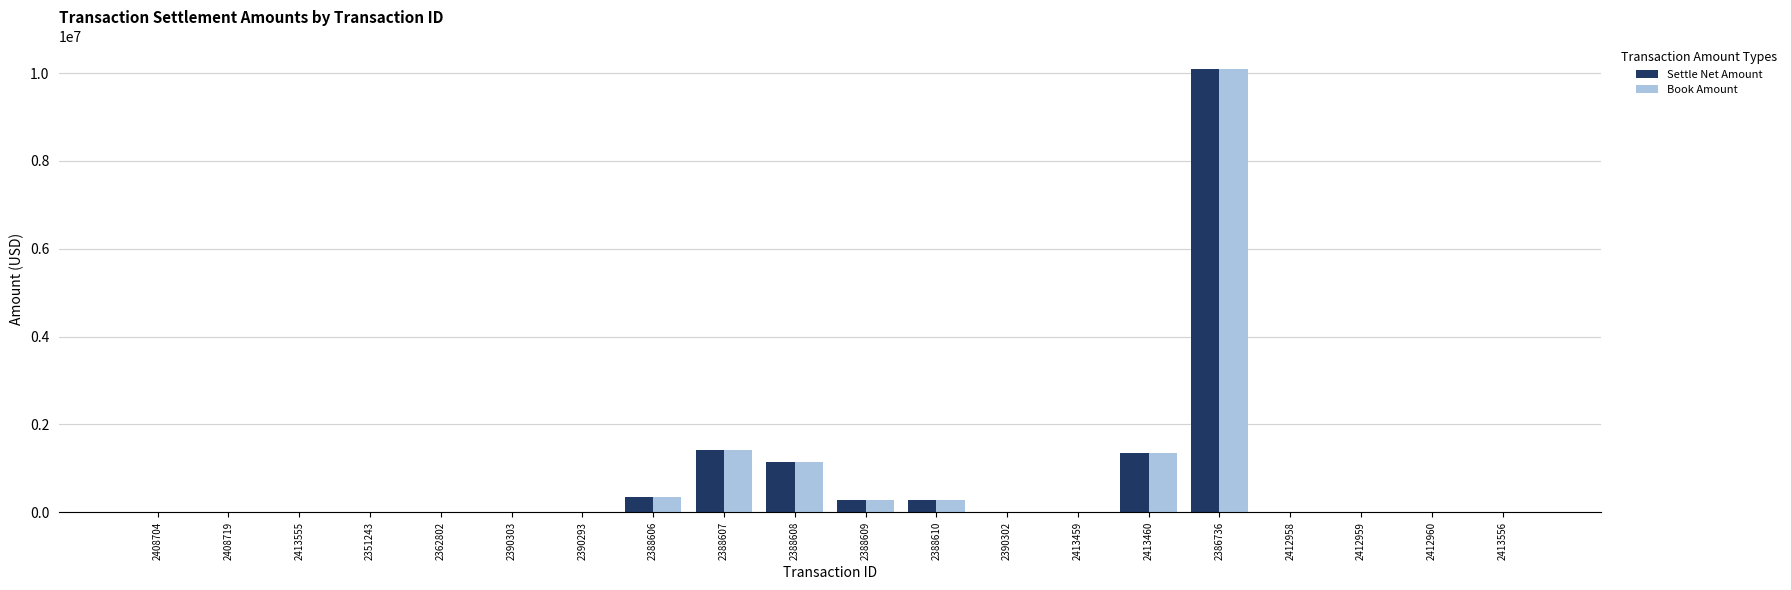

What is the maximum value for Book Amount?

10100000.0